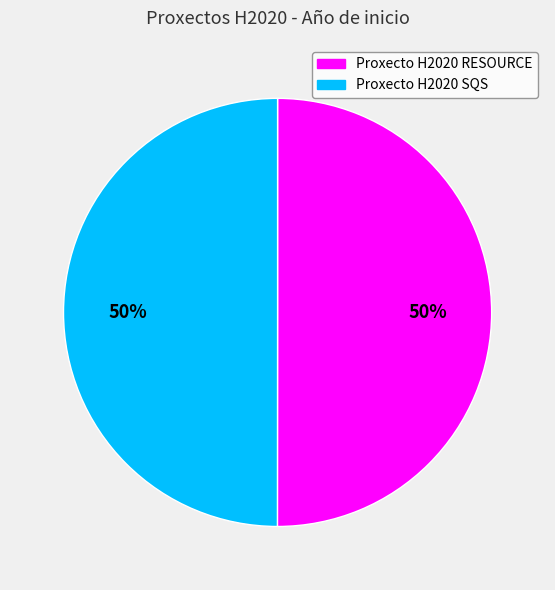

To the nearest percent, what is the combined percentage of Proxecto H2020 SQS and Proxecto H2020 RESOURCE?

100%